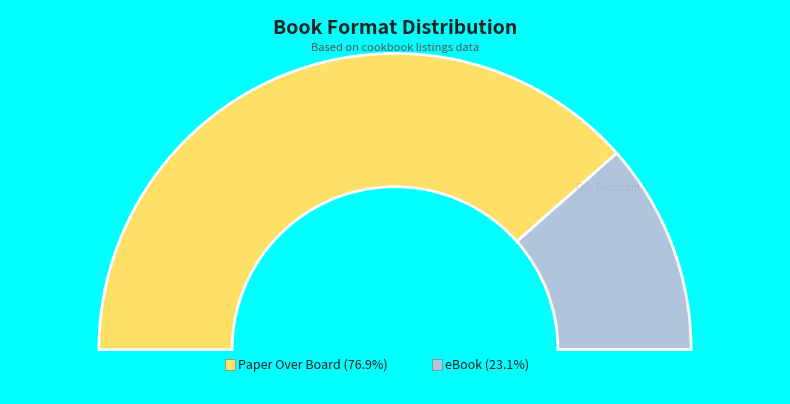

To the nearest percent, what is the difference between the largest and smallest slice percentages?

54%